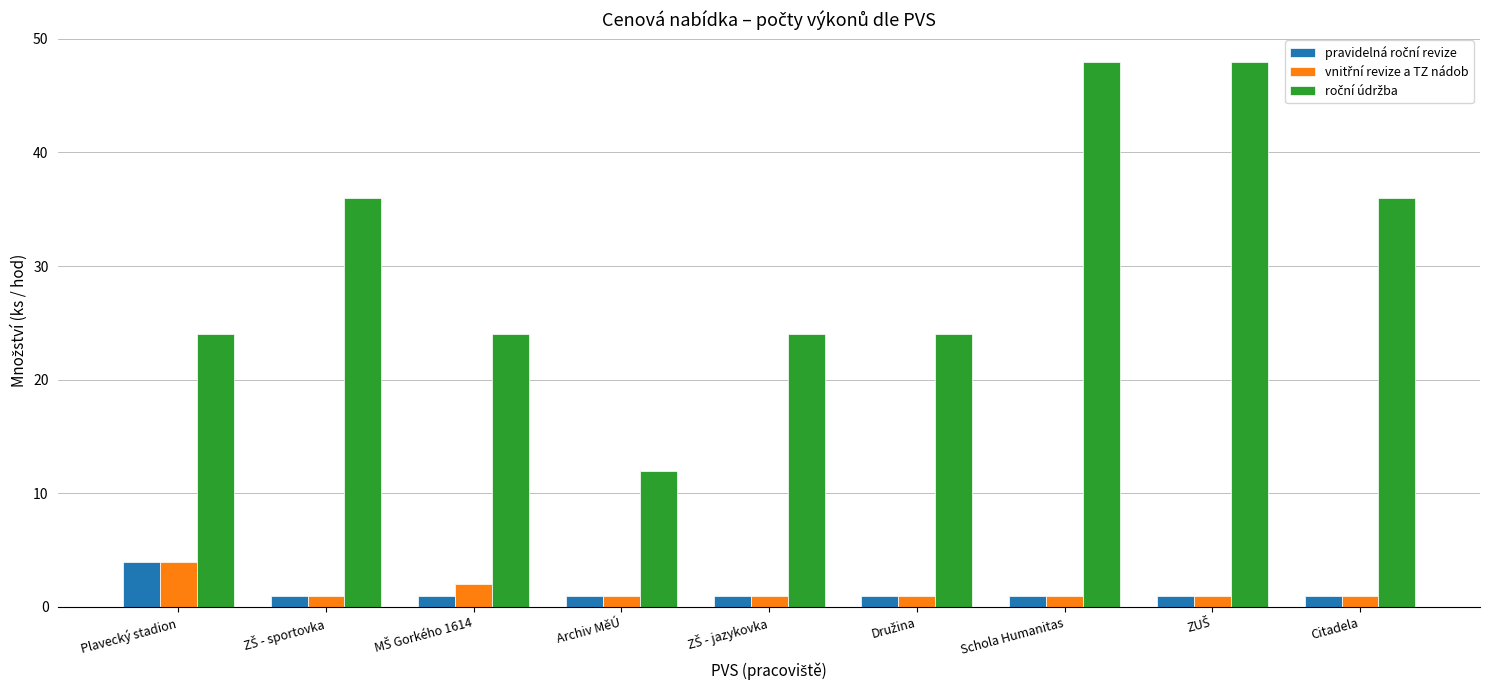

At how many categories does at least one series exceed 34?

4